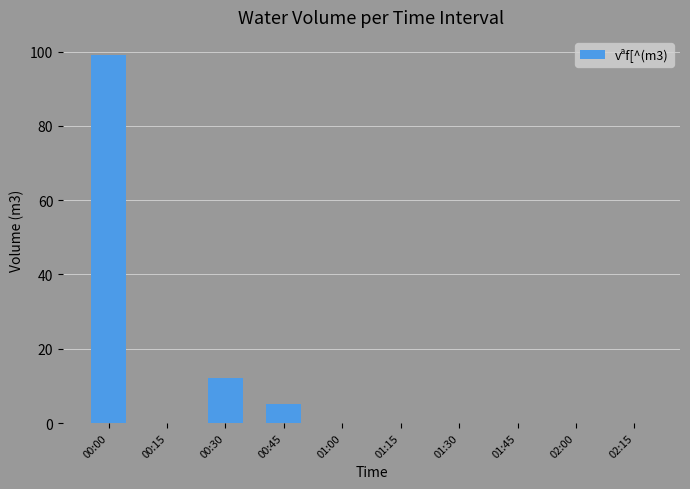

What is the sum of all values?

116